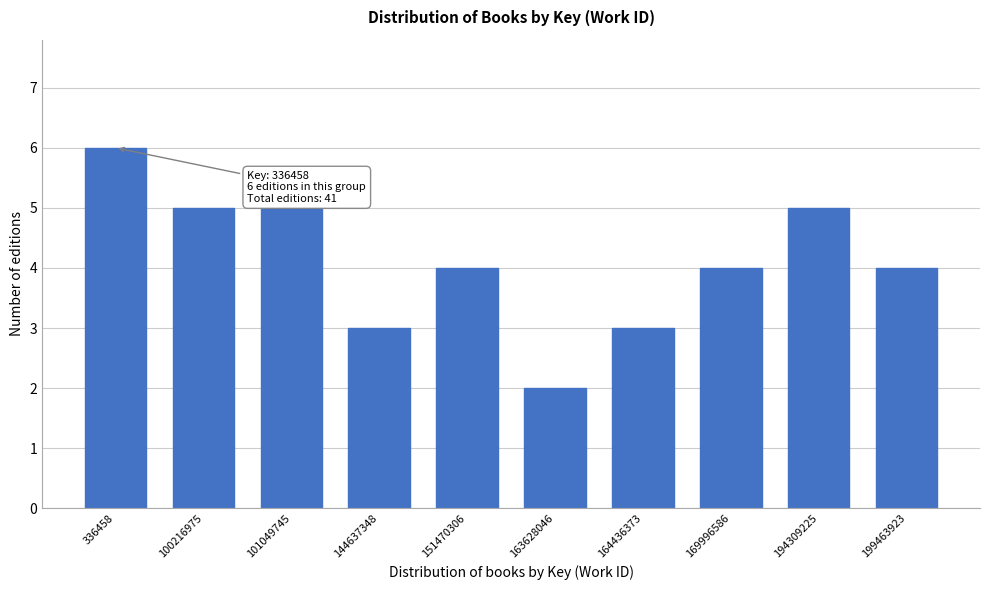

Reading left to right, transcribe all the data shown in this chart.

6	5	5	3	4	2	3	4	5	4